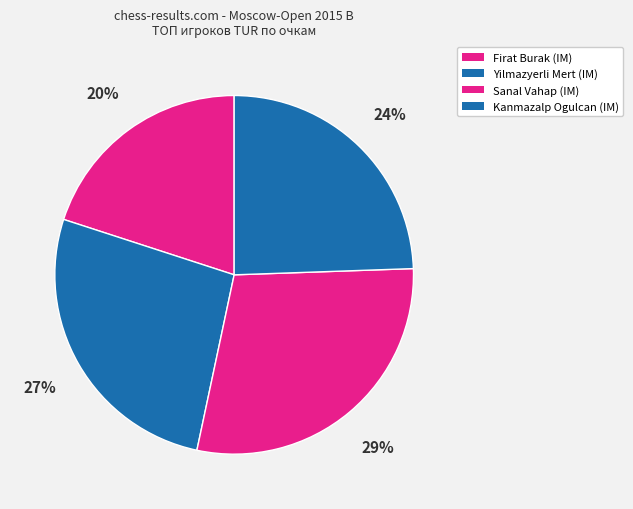

Which category has the smallest portion of the pie?

Firat Burak (IM)